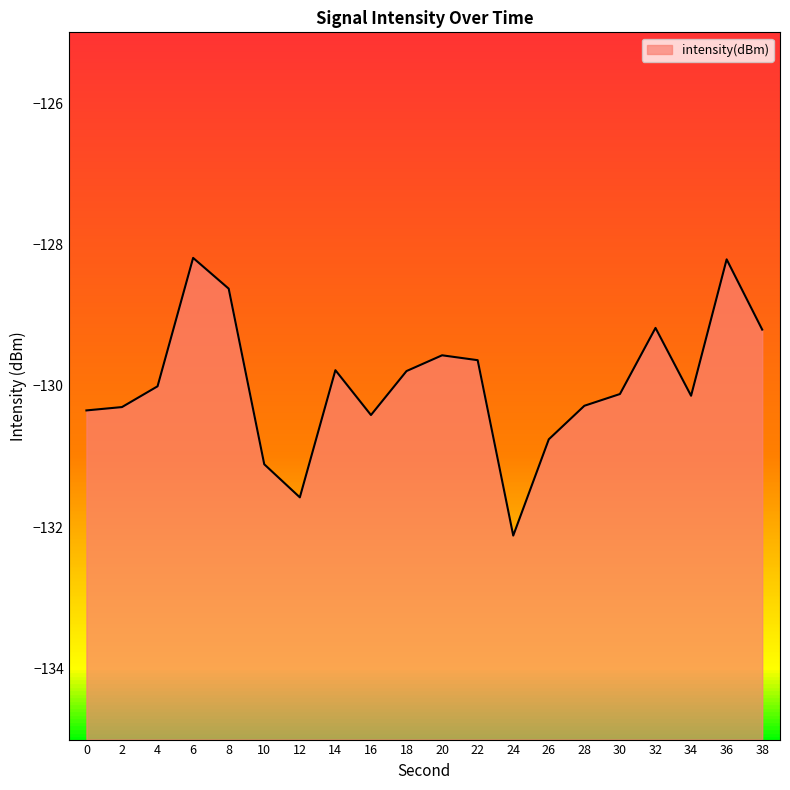

What is the difference between the values at 20 and 12?

2.0